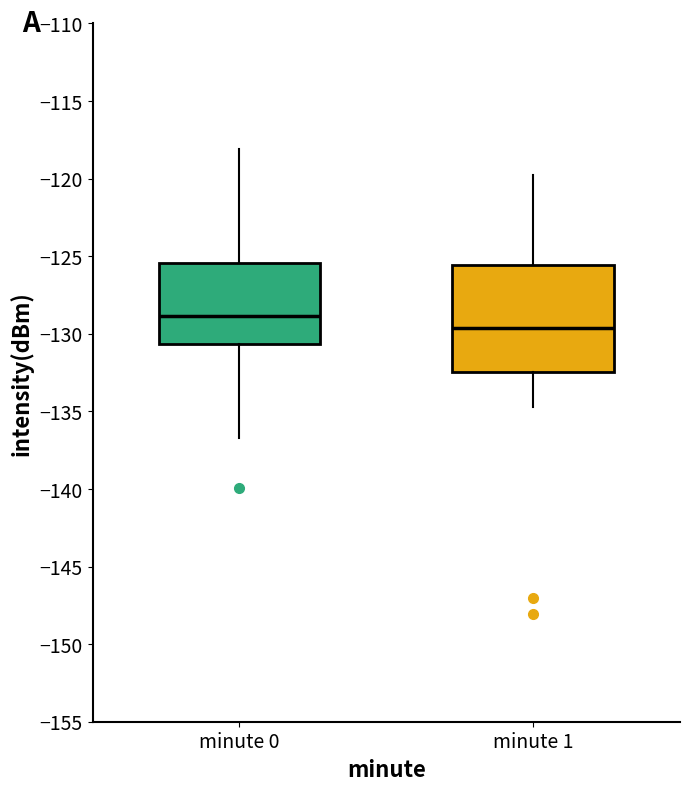

Reading left to right, transcribe this box plot: for each box, give where its median line is, the range the box spans, and where its two whiskers end, as read against the y-axis. The values are not printed on the chart, so give them approximately, as read against the axis.

minute 0: median -129.0, box -130.5 to -125.5, whiskers -136.5 to -118.0
minute 1: median -129.5, box -132.5 to -125.5, whiskers -134.5 to -119.5